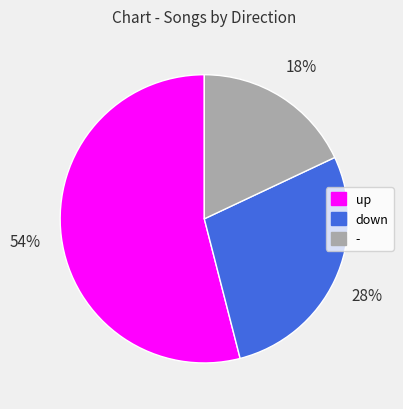

The up slice represents 54% of the pie. True or false?

True